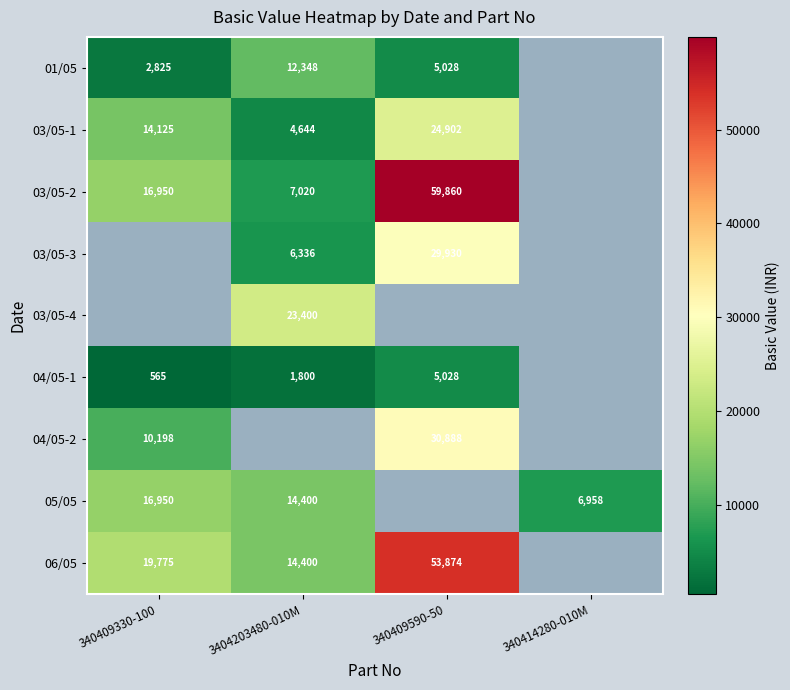

The 01/05 series shows 5028 at 340409590-50. True or false?

True